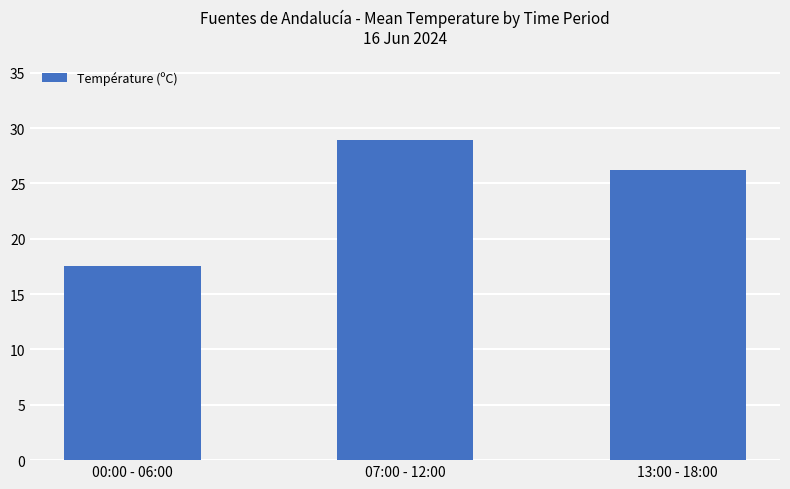

At which label is the value closest to 23?

13:00 - 18:00